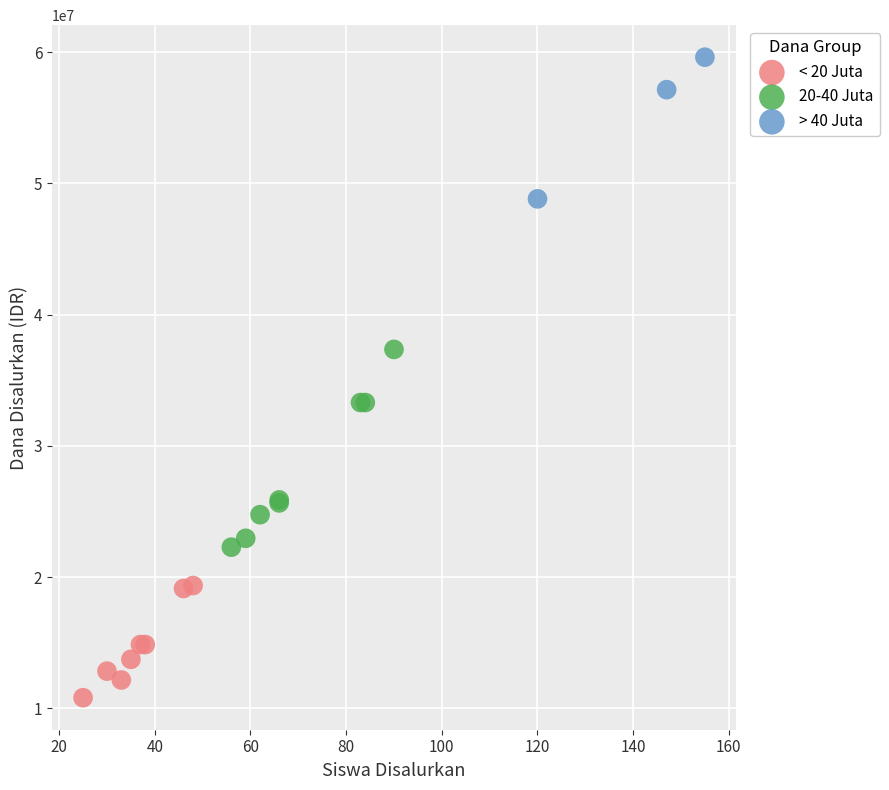

Which series reaches the maximum Y coordinate?

> 40 Juta